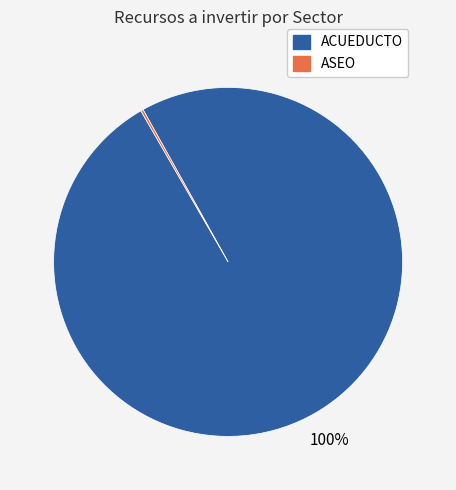

Is it true that ACUEDUCTO is 100% of the pie?

True